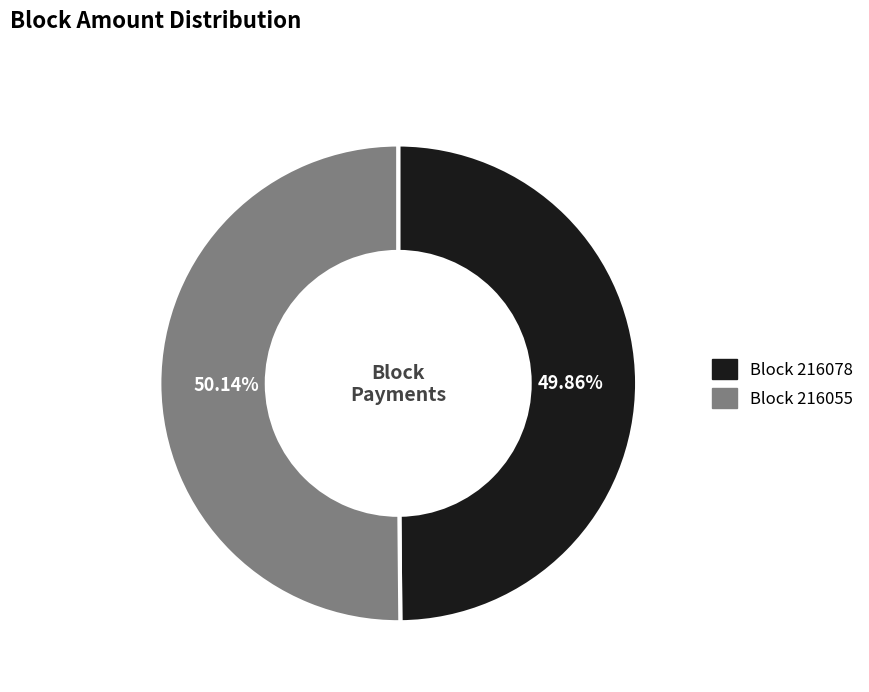

Is there a majority slice in this chart?

Yes